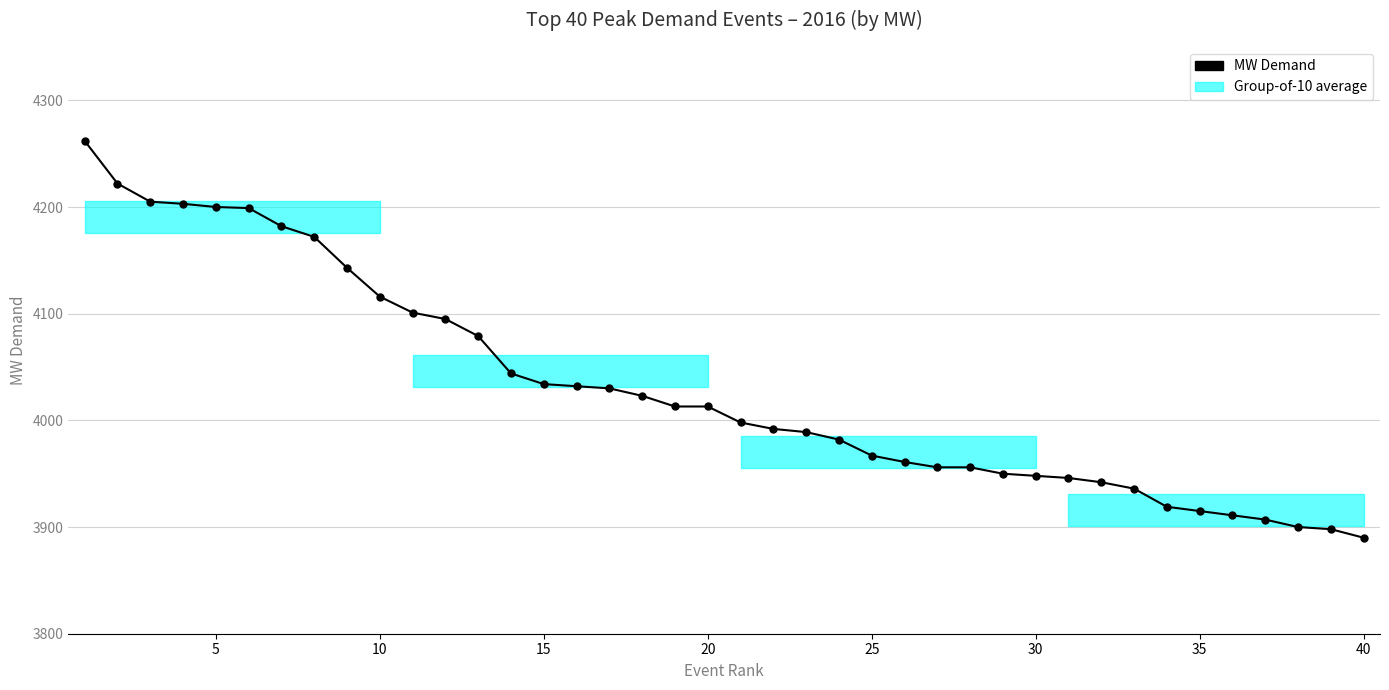

How many lines are shown in the chart?

1